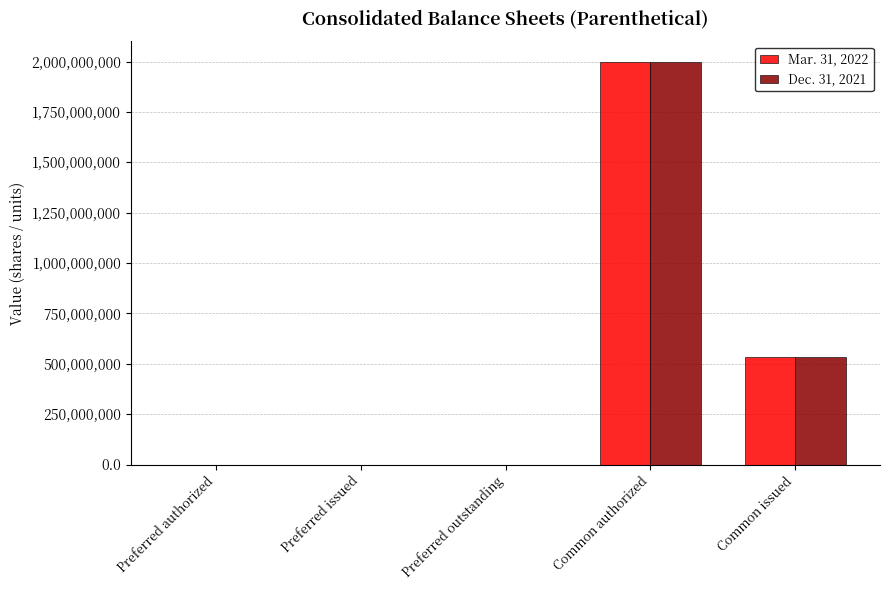

At which category is the sum across all series the highest?

Common authorized